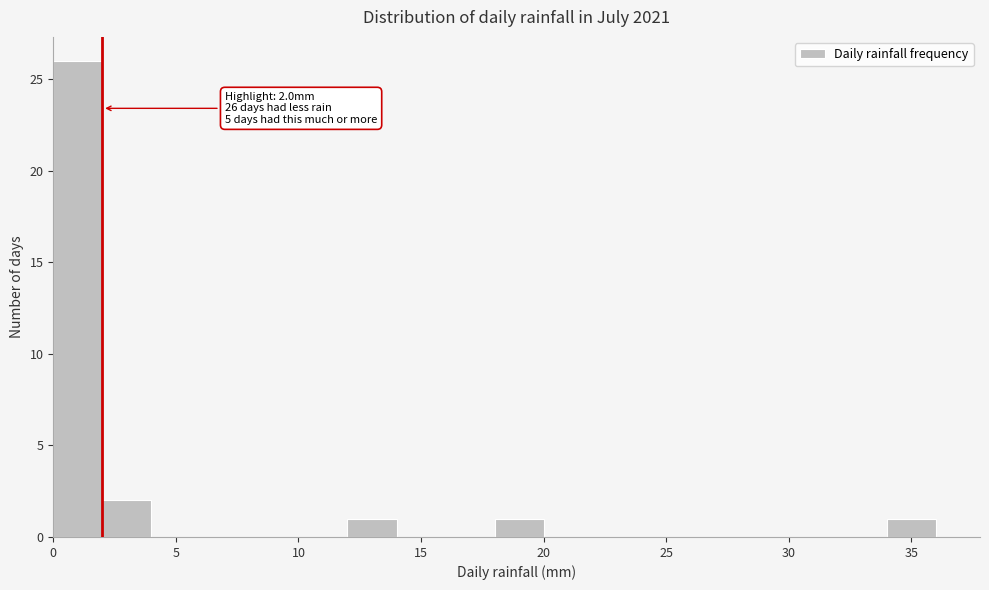

Over which range of the x-axis is the bar tallest?

0 to 2